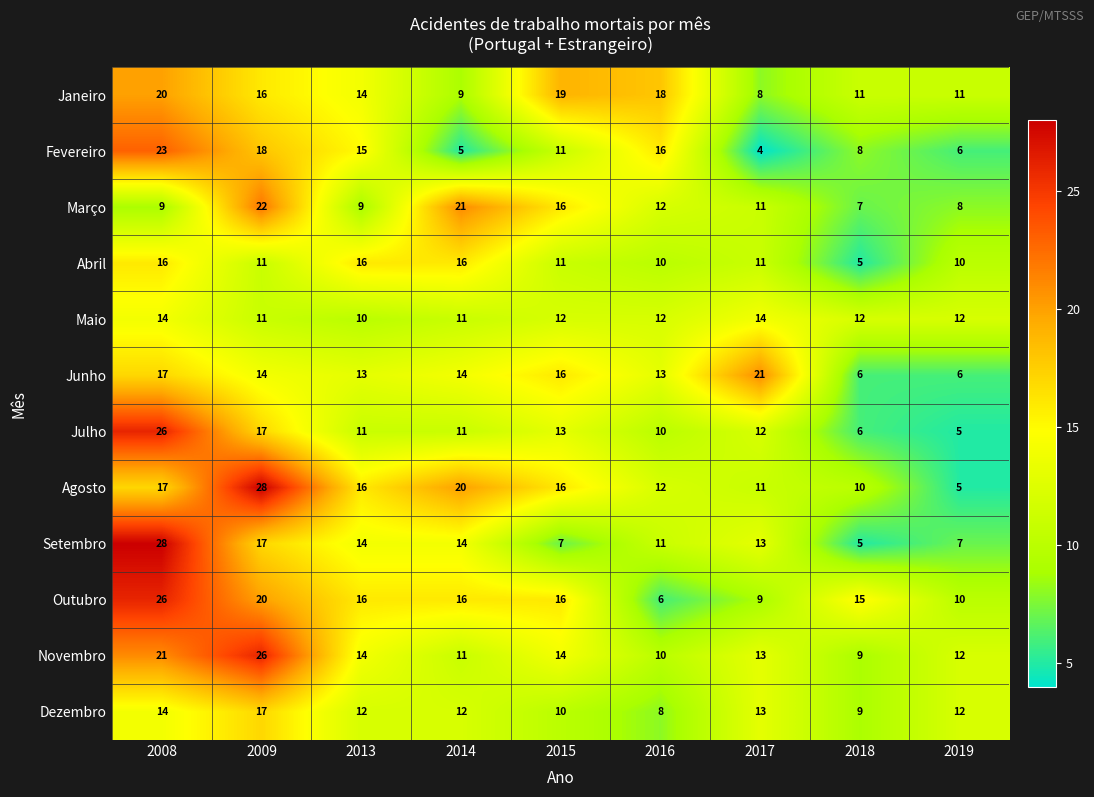

Which series has the largest total across all categories?

Agosto